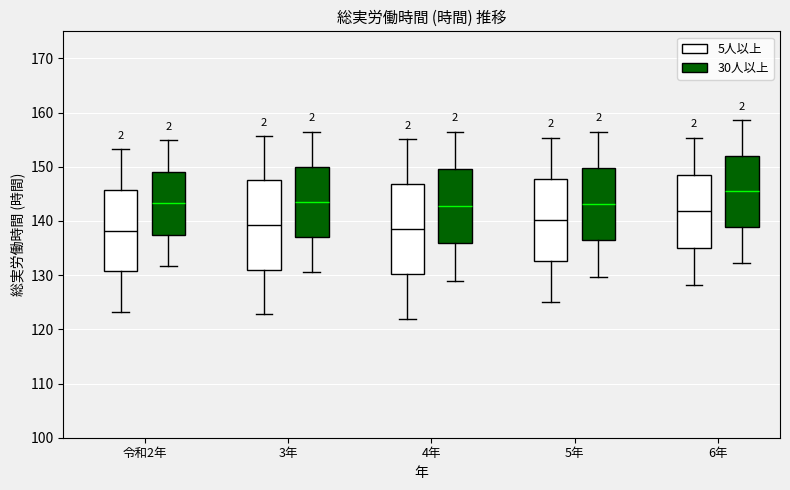

Where is the lower edge of the box for 4年 (5人以上) on the y-axis? The values are not printed on the chart, so give them approximately, as read against the axis.

130